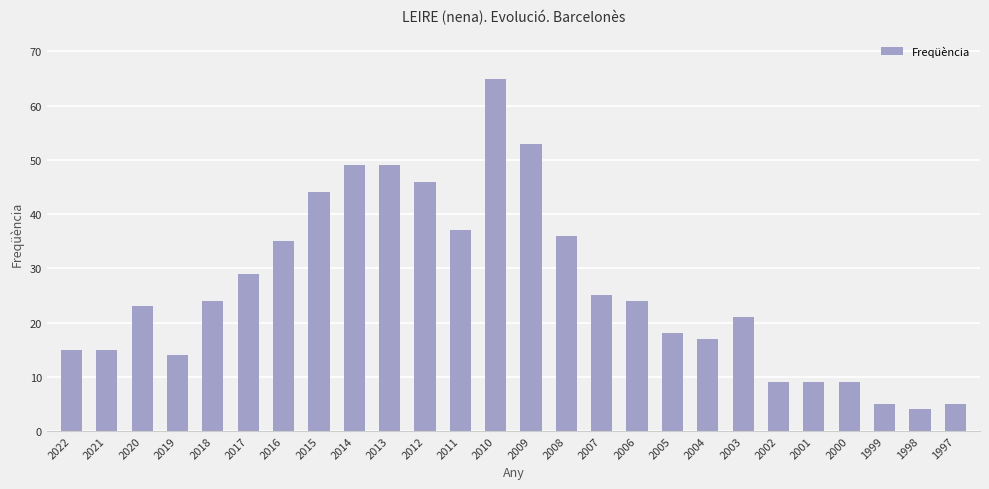

The value at 2009 is 53. True or false?

True